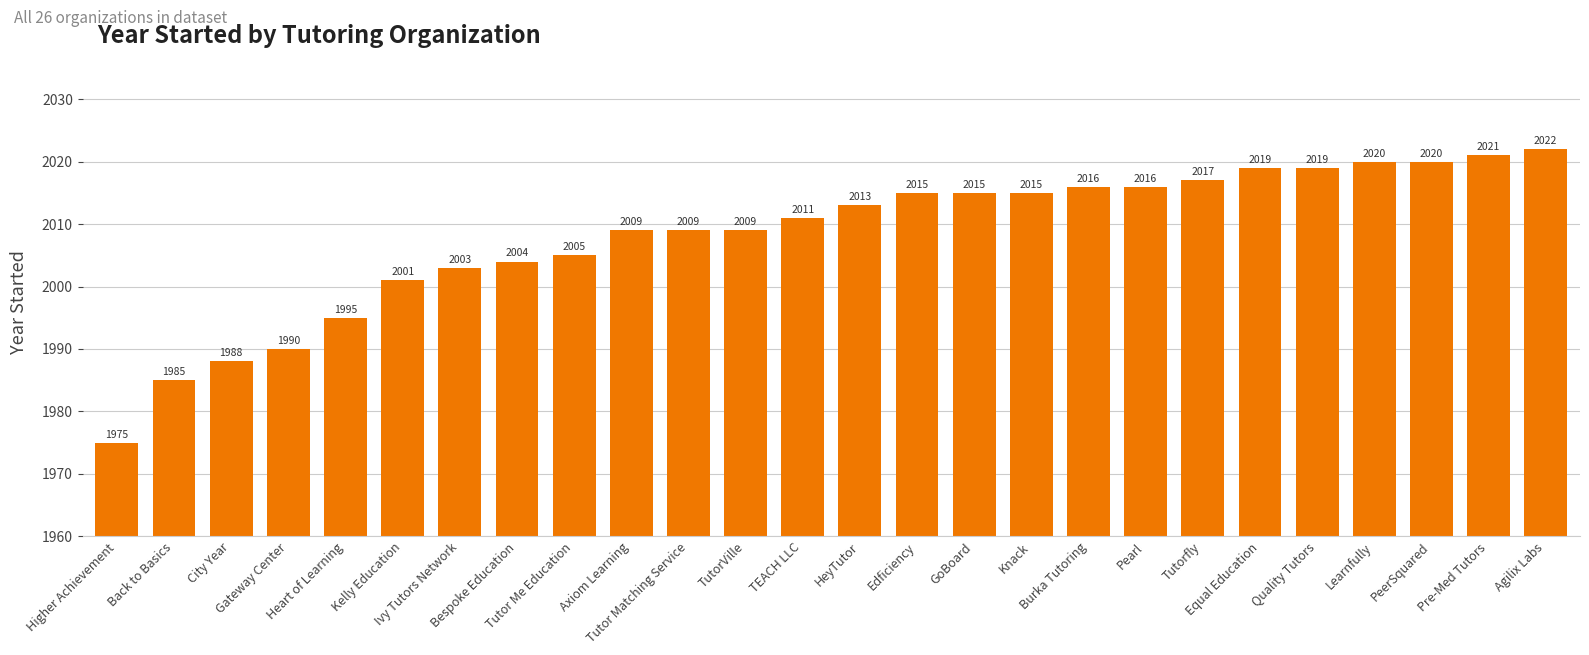

What position from the left is Edficiency?

15